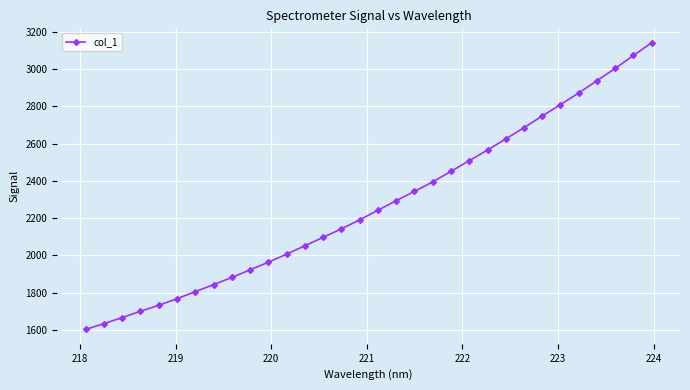

Reading left to right, extract all data points from this chart.

1602.6	1634.0	1666.2	1700.4	1732.2	1767.6	1805.5	1843.2	1881.8	1922.8	1963.4	2006.9	2052.0	2097.1	2142.8	2191.1	2242.5	2294.0	2344.0	2394.5	2451.4	2508.5	2565.7	2625.0	2685.9	2748.4	2809.6	2872.1	2937.9	3003.7	3073.0	3141.8